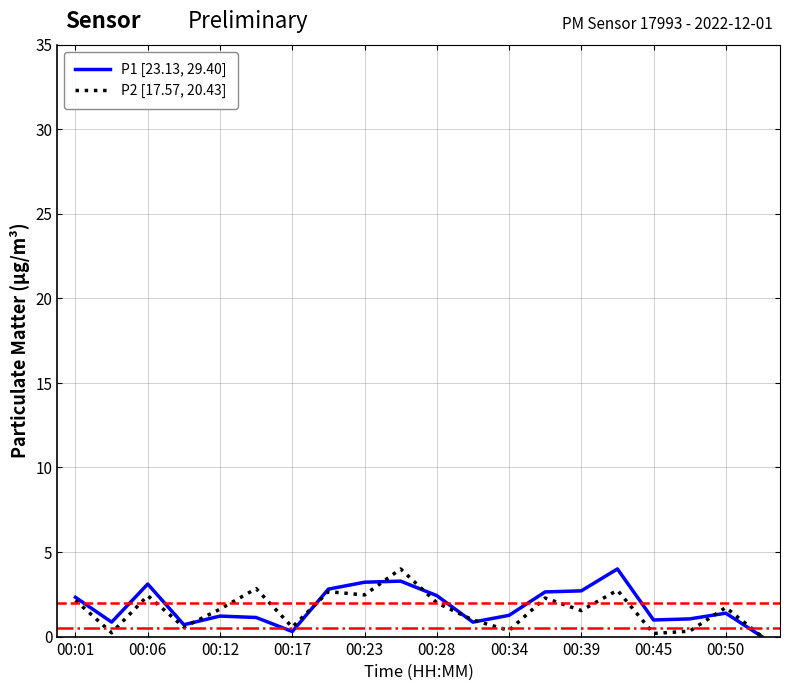

Rank the series by their average value, from lowest to highest.

P2 [17.57, 20.43], P1 [23.13, 29.40]